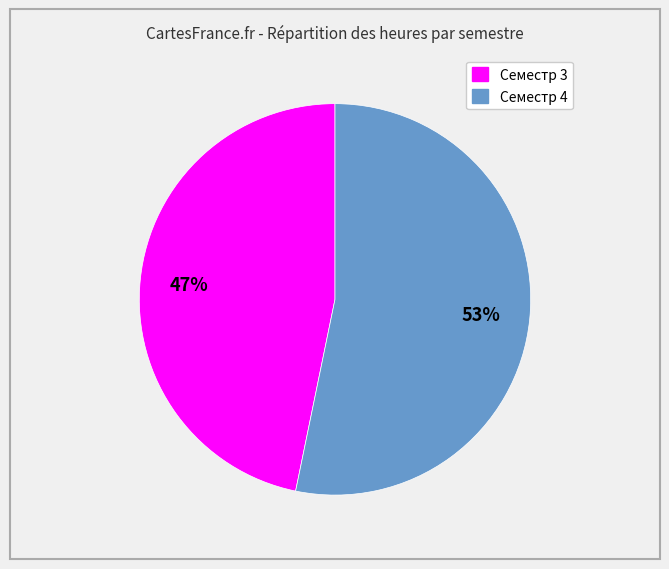

Which slice is the smallest?

Семестр 3